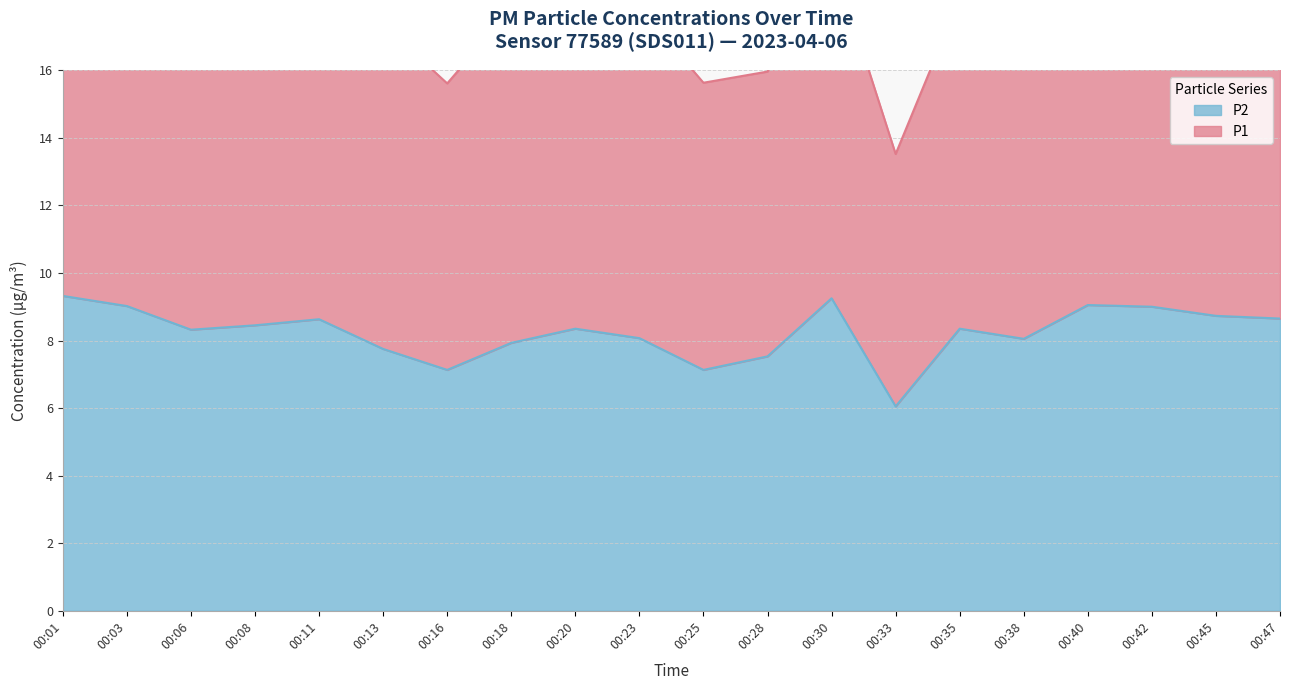

What is the value of the 14th point from the left?

6.0